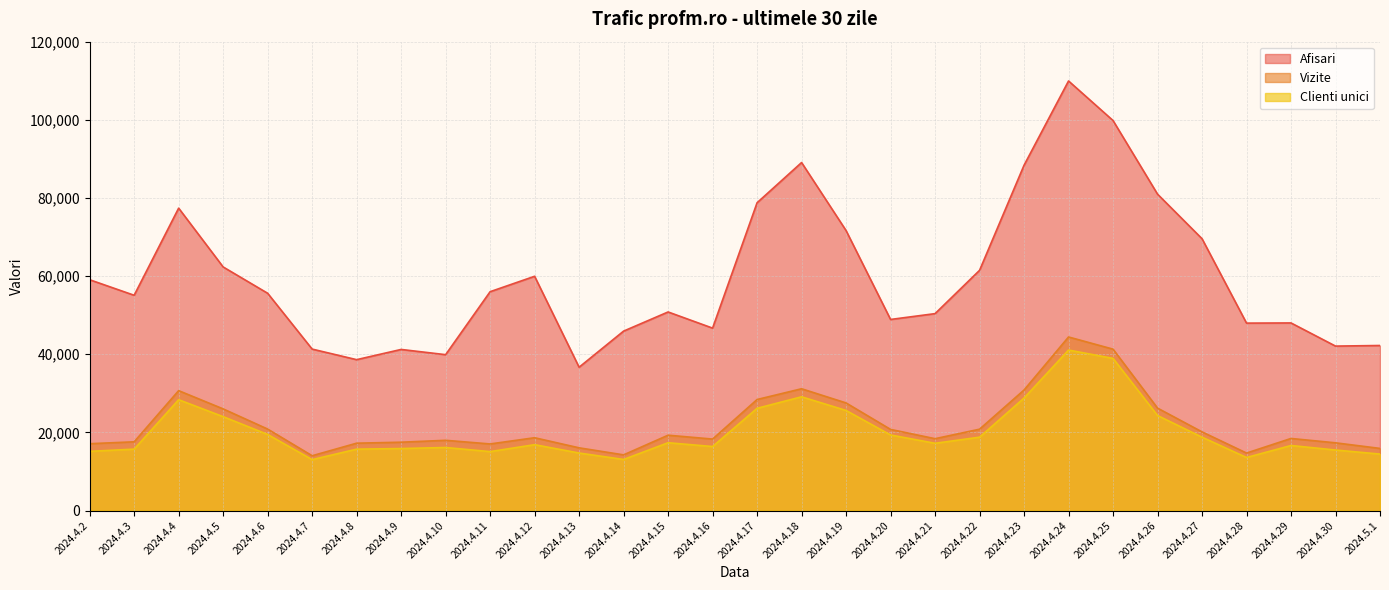

The value of Vizite at 2024.4.12 is 6500. True or false?

False